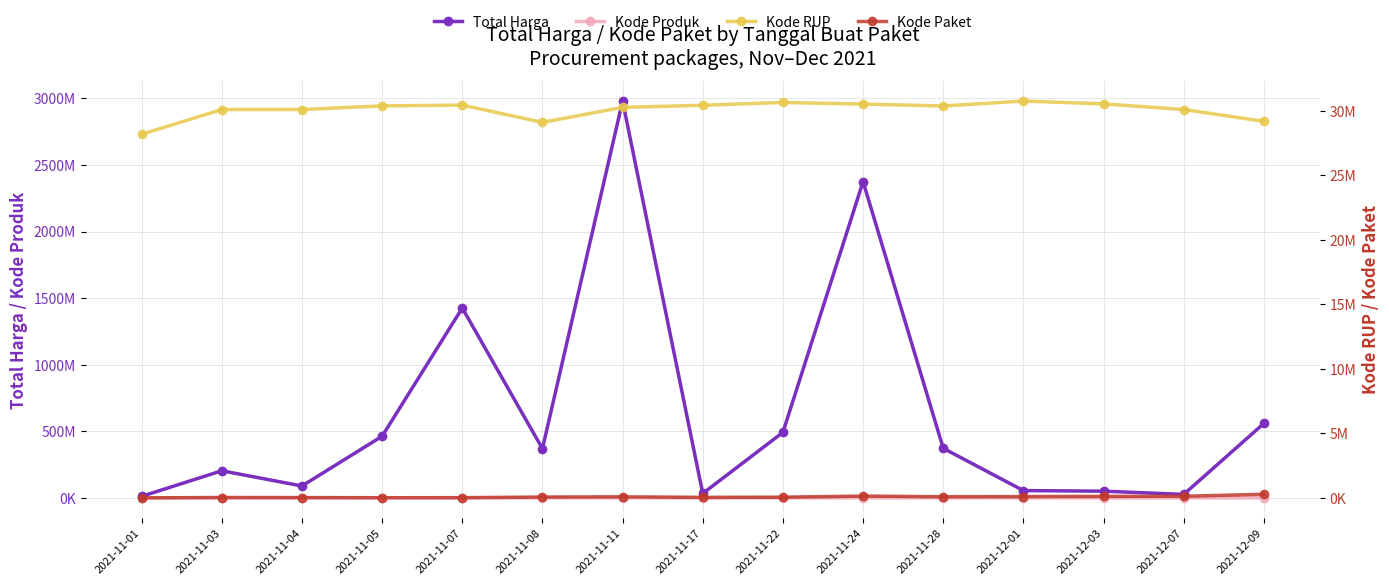

What is the label of the 14th point from the right?

2021-11-03